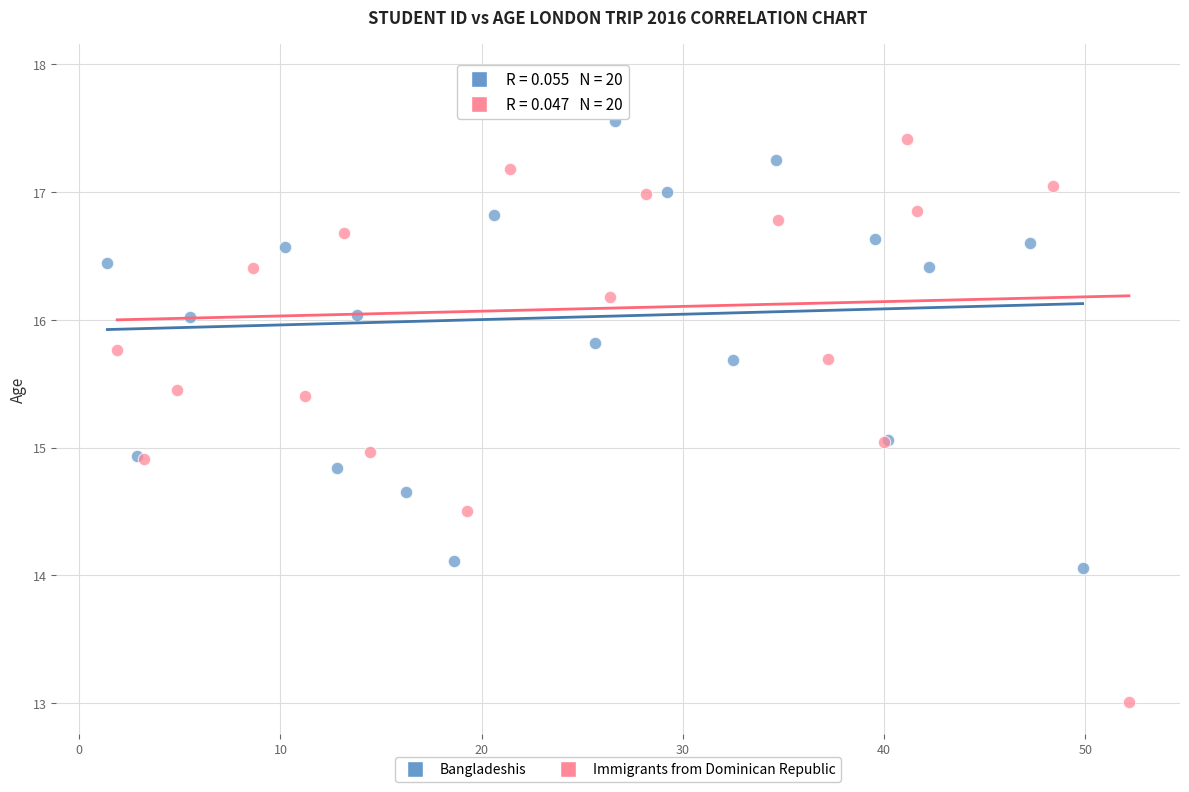

Which series has the widest spread of Y values?

Immigrants from Dominican Republic